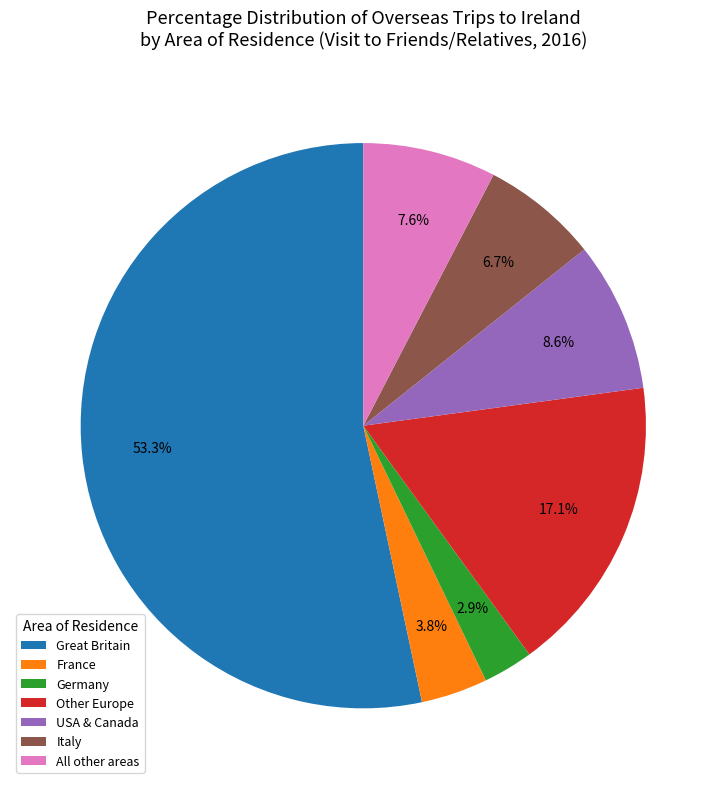

Is Germany the majority of the pie?

No